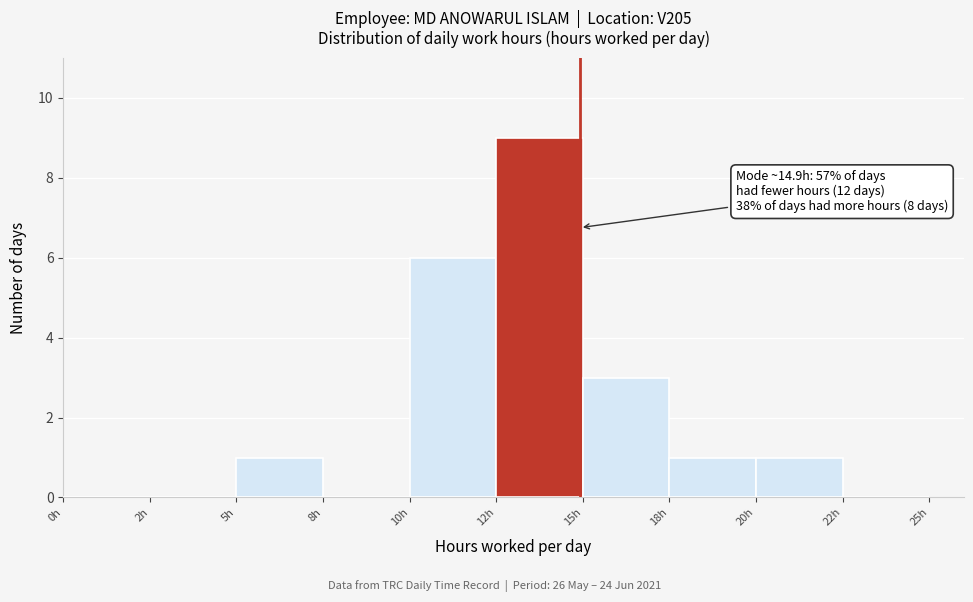

Reading right to left, list all the values displayed in this chart.

22h=0	20h=1	18h=1	15h=3	12h=9	10h=6	8h=0	5h=1	2h=0	0h=0